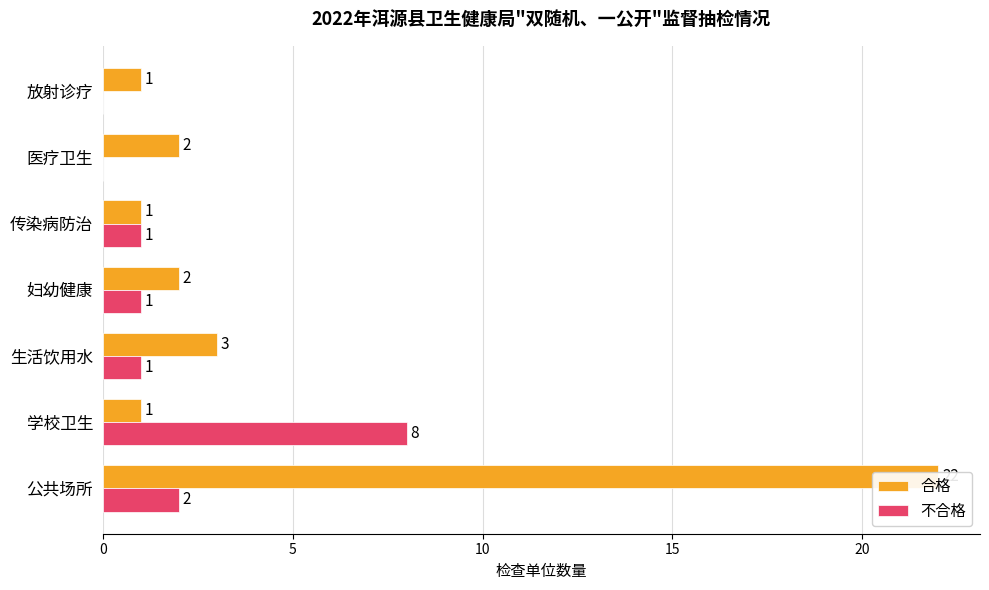

What is the sum of all 不合格 values?

13